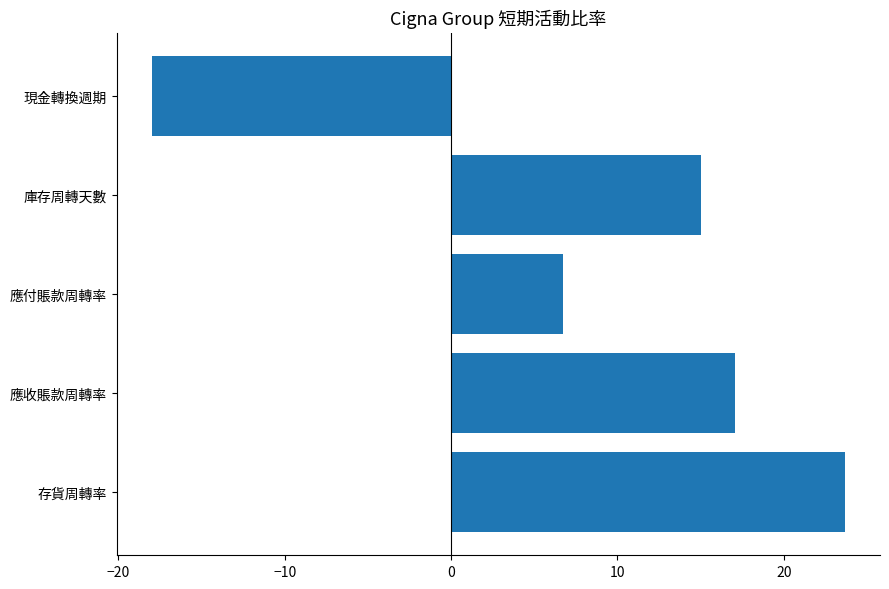

What is the approximate value at 現金轉換週期?

-18.0